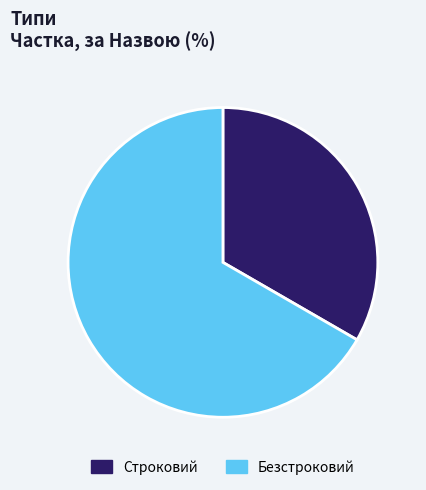

Approximately how many times larger is the value at Строковий compared to Безстроковий?

0.5